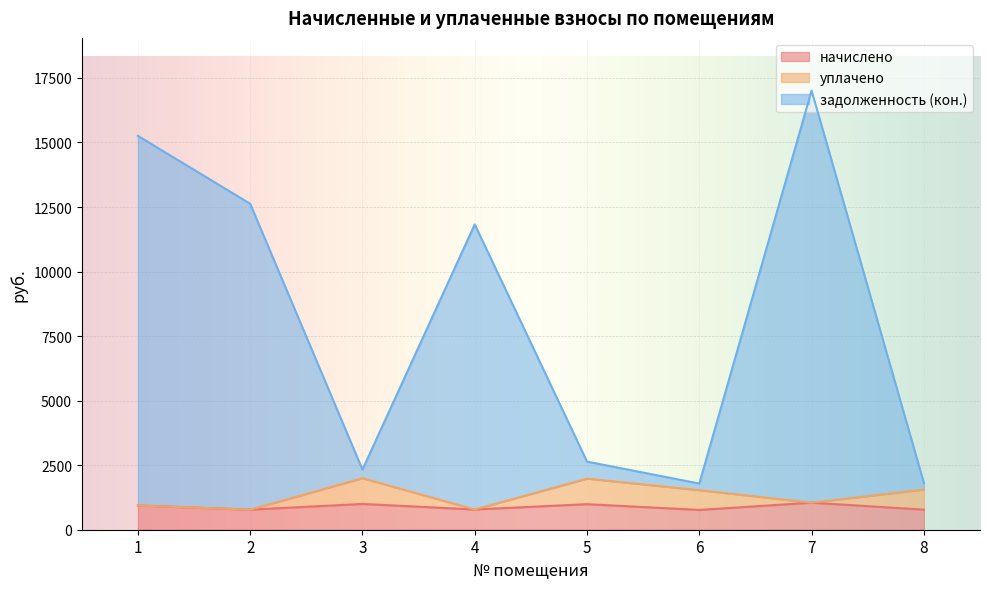

What is the difference between the задолженность (кон.) values at 7 and 2?

4383.9